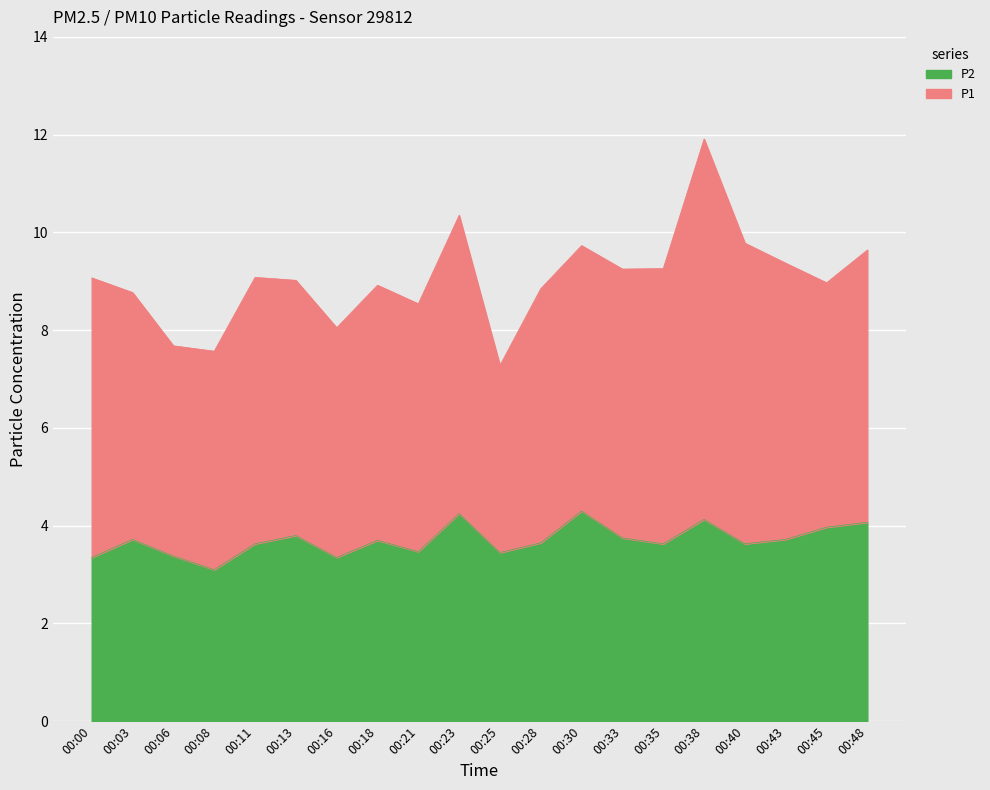

Approximately how many times larger is the value at 00:33 compared to 00:30?

0.9